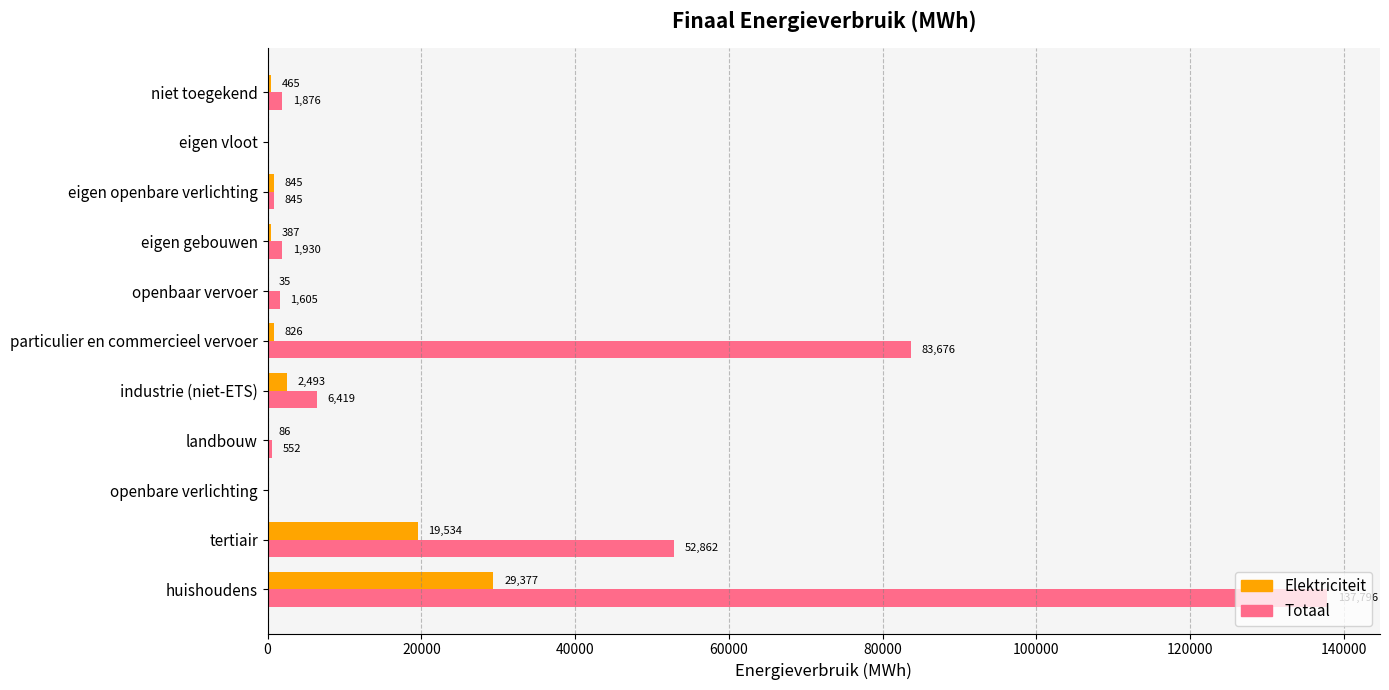

At which category is the sum across all series the highest?

huishoudens